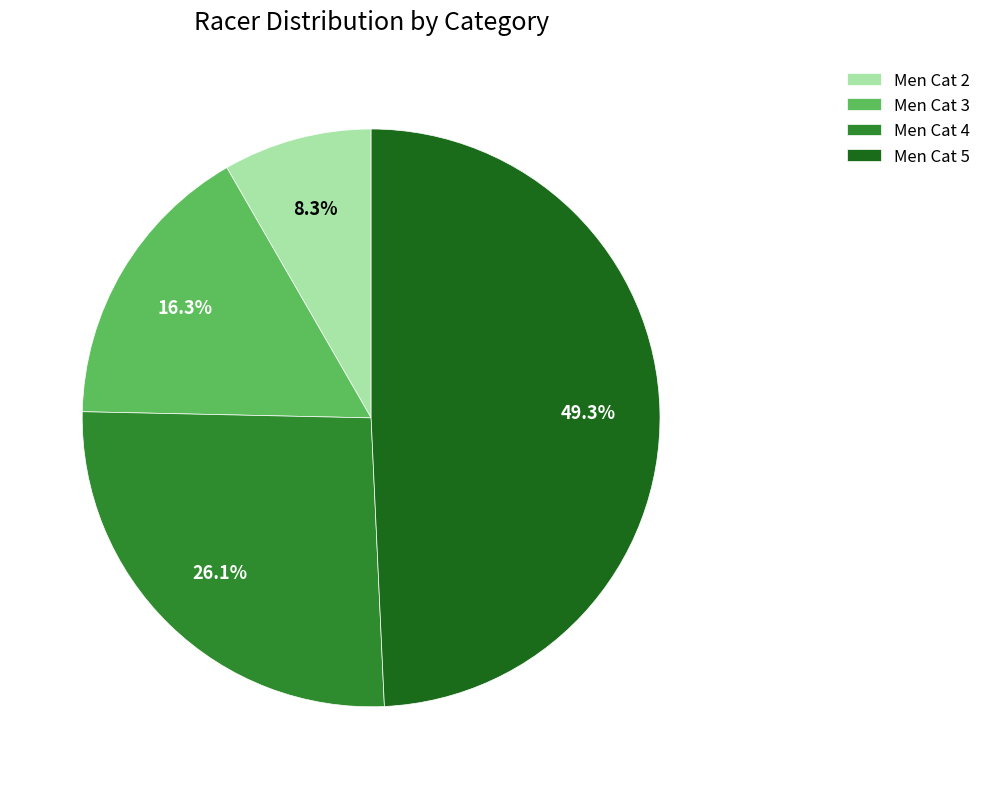

Which category has the biggest portion of the pie?

Men Cat 5